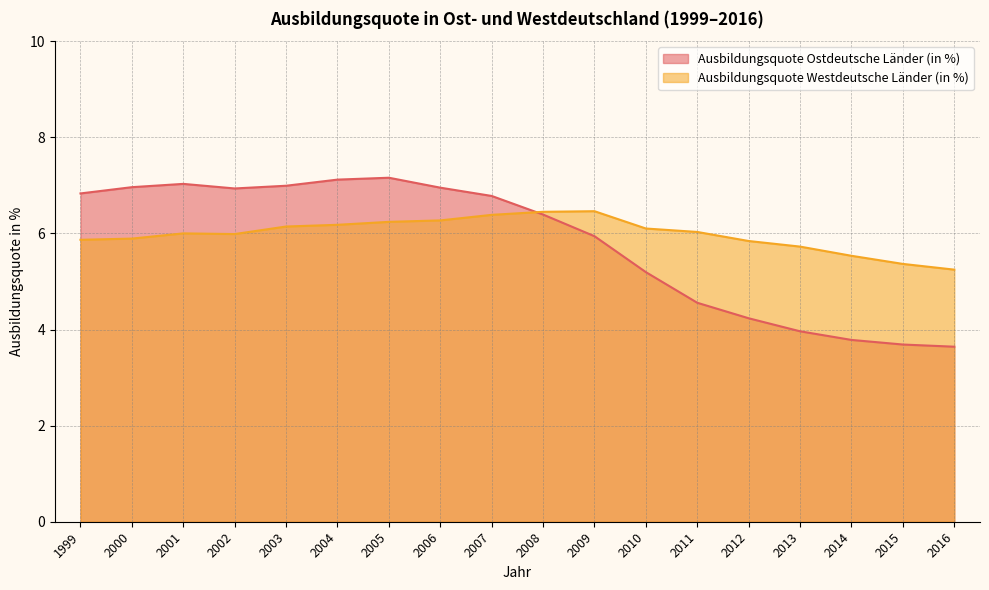

The value of Ausbildungsquote Westdeutsche Länder (in %) at 2009 is 8.8. True or false?

False